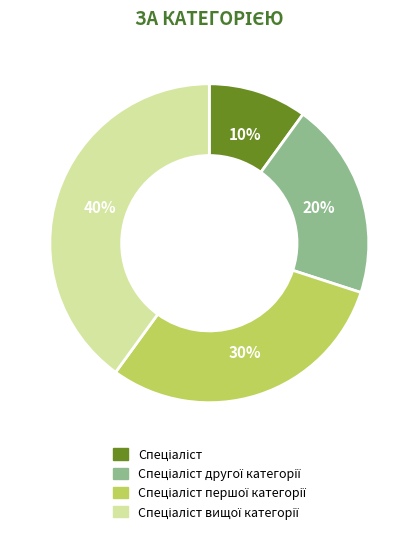

Is there a majority slice in this chart?

No